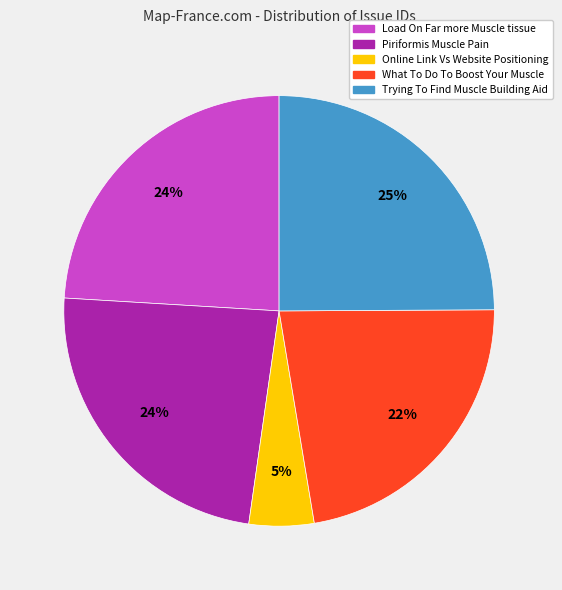

Is the sum of What To Do To Boost Your Muscle and Piriformis Muscle Pain greater than half?

No